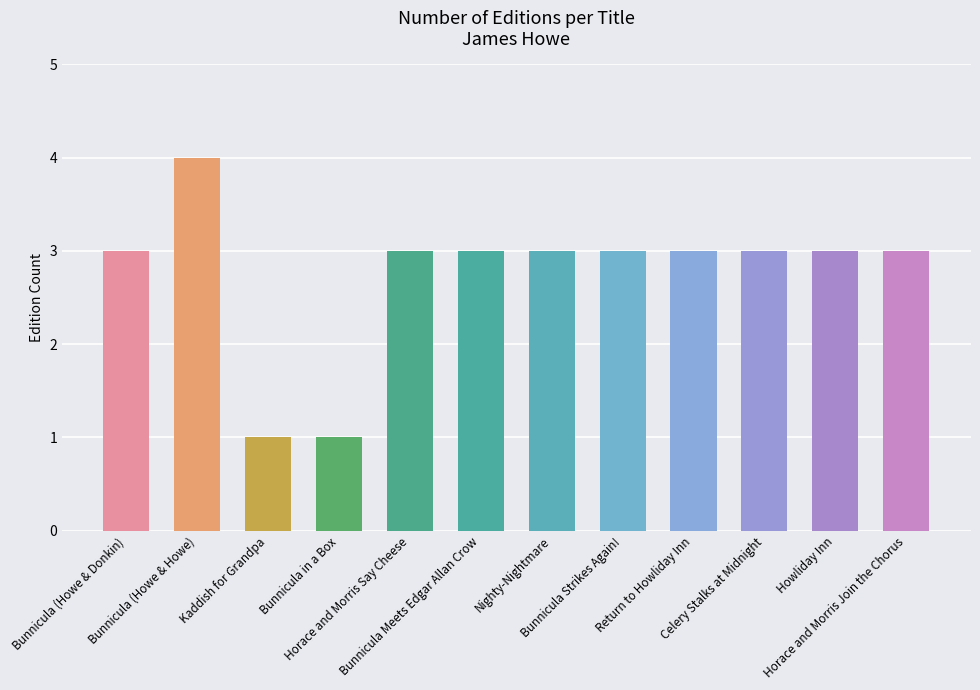

What is the difference between the second highest and minimum values?

2